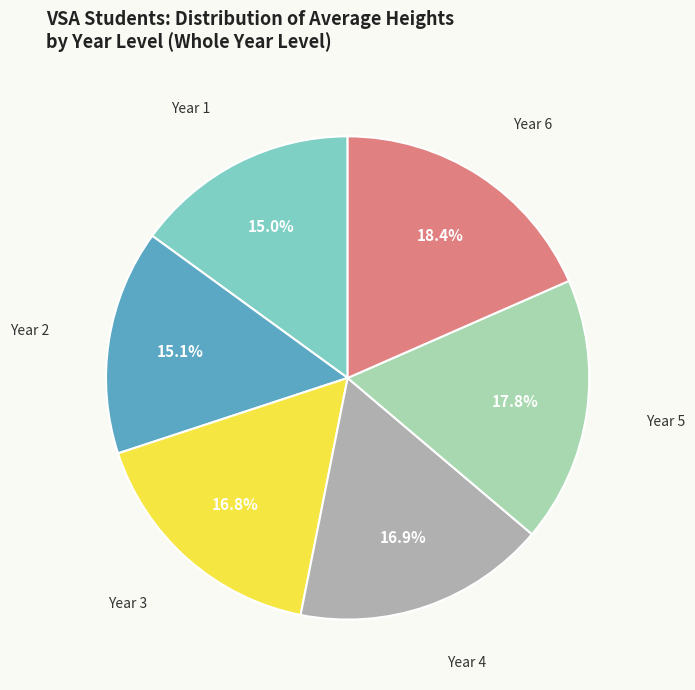

Is there any slice that represents more than half of the pie?

No